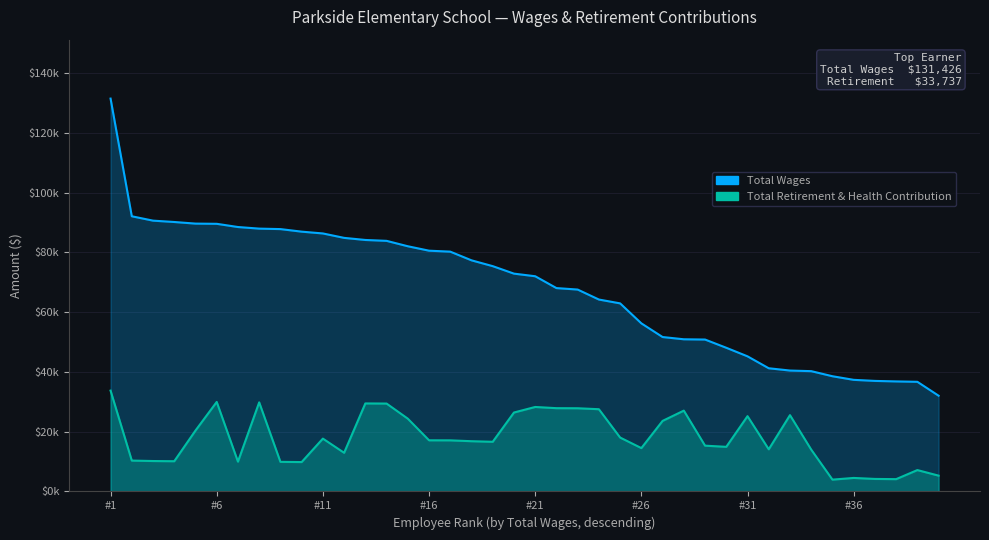

Which series has the largest total across all categories?

Total Wages